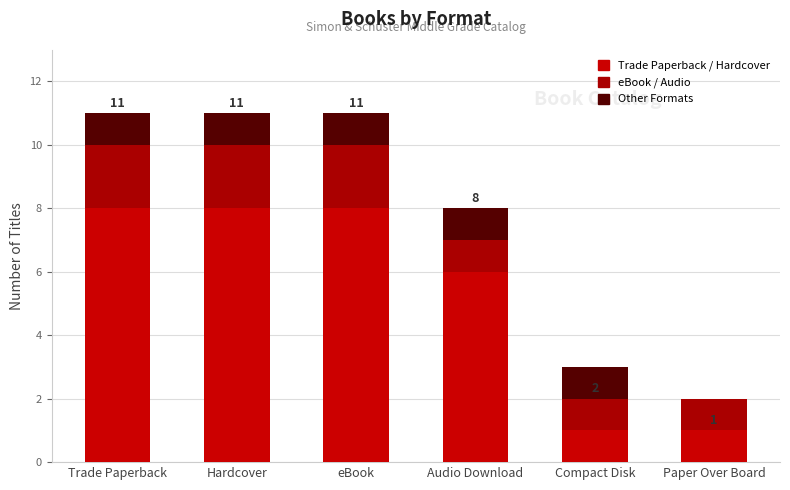

Does the chart contain stacked bars?

Yes